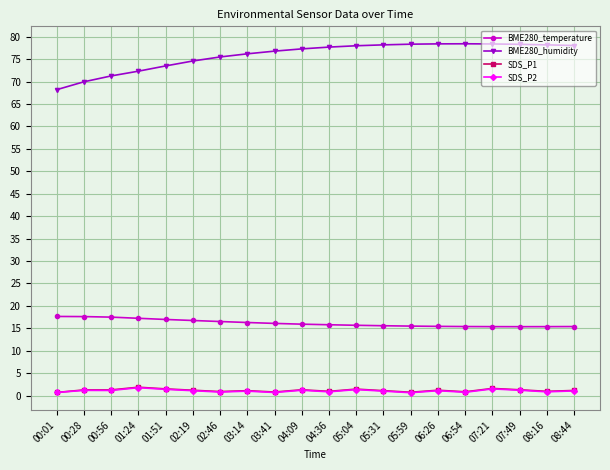

True or false: SDS_P2 has more than 1 points higher than both neighbors.

True